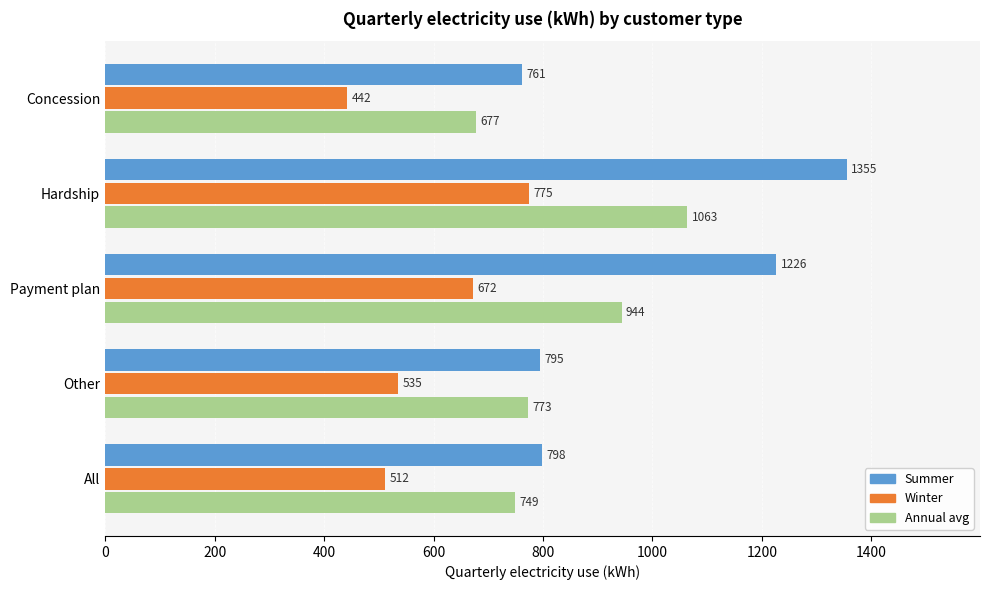

List the series in order of their peak value, highest first.

Summer, Annual avg, Winter